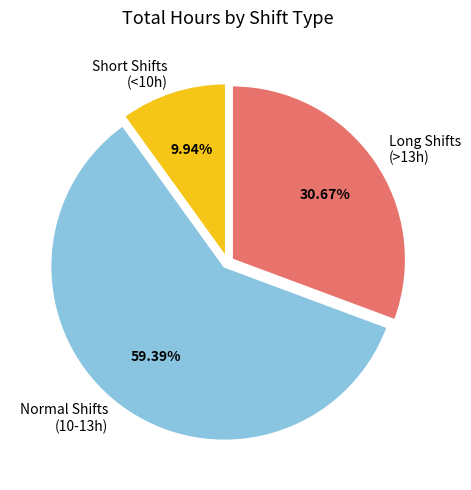

Combined, do Short Shifts (<10h) and Normal Shifts (10-13h) account for over 50%?

Yes